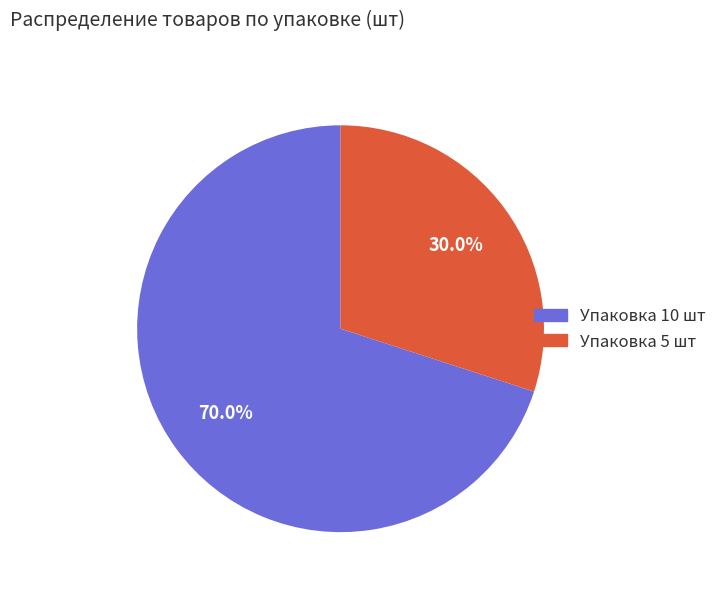

Does any single category account for the majority?

Yes